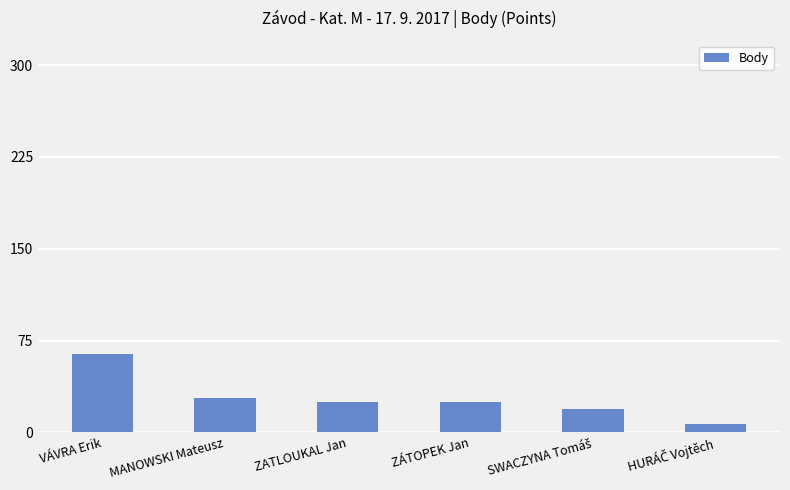

What is the minimum value shown in the chart?

7